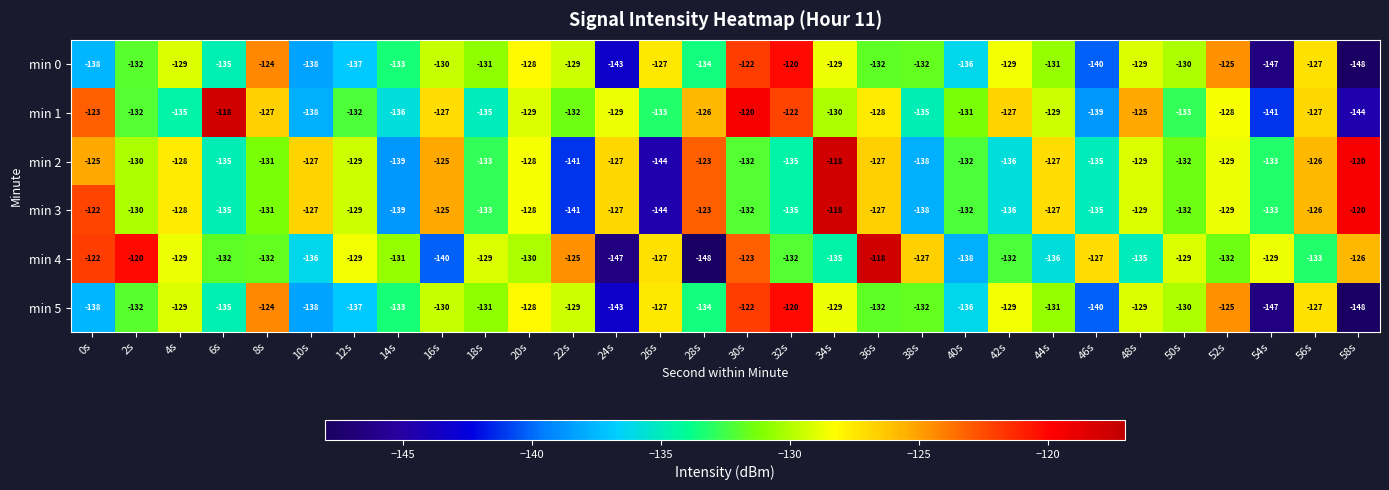

Which series has the widest spread of values?

min 4